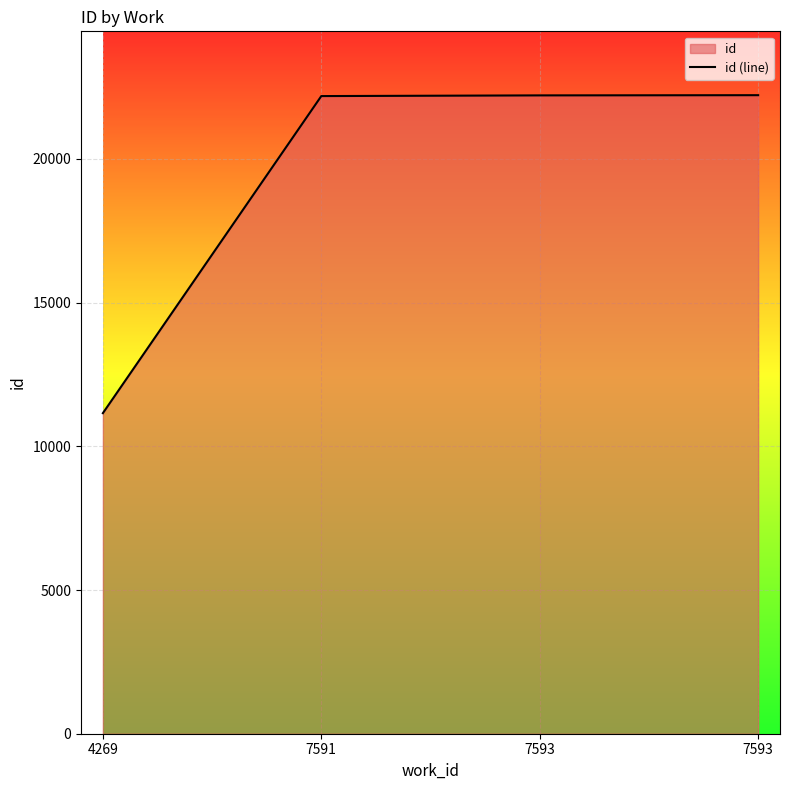

List the labels in order of value, largest first.

7593, 7593, 7591, 4269